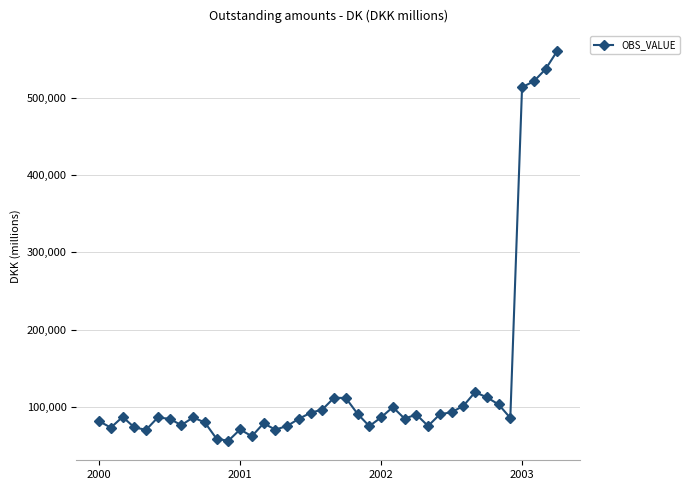

True or false: there are more than 2 points higher than both neighbors.

True